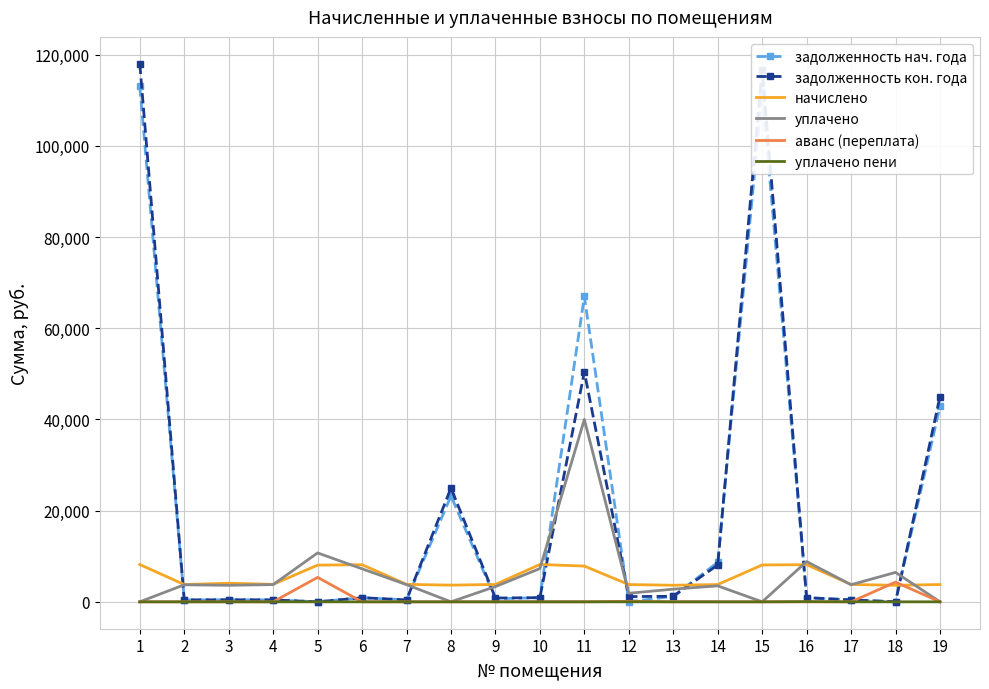

Which series changed the most between 11 and 14?

задолженность нач. года